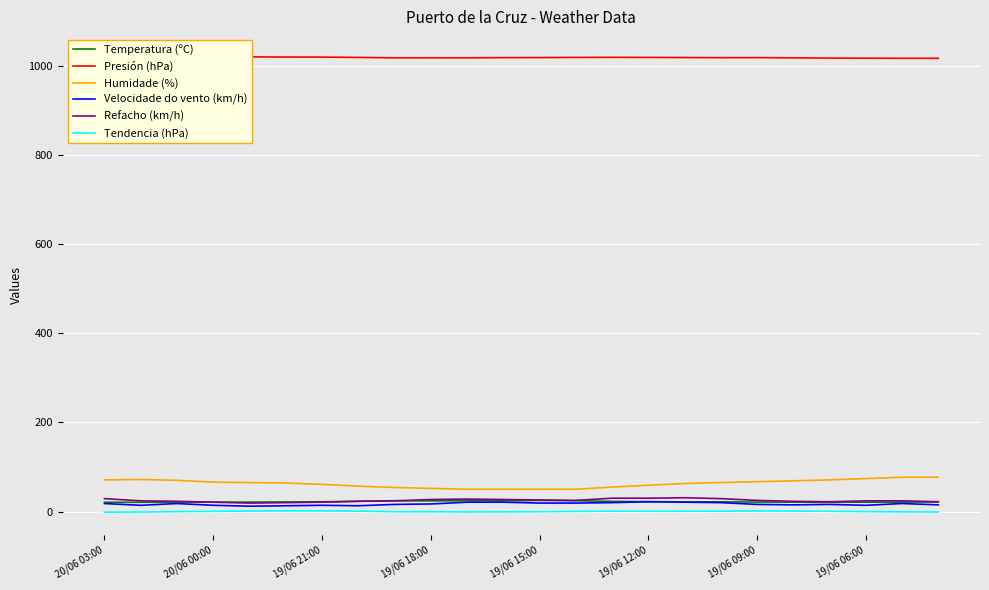

The value of Humidade (%) at 19/06 06:00 is 108.6. True or false?

False